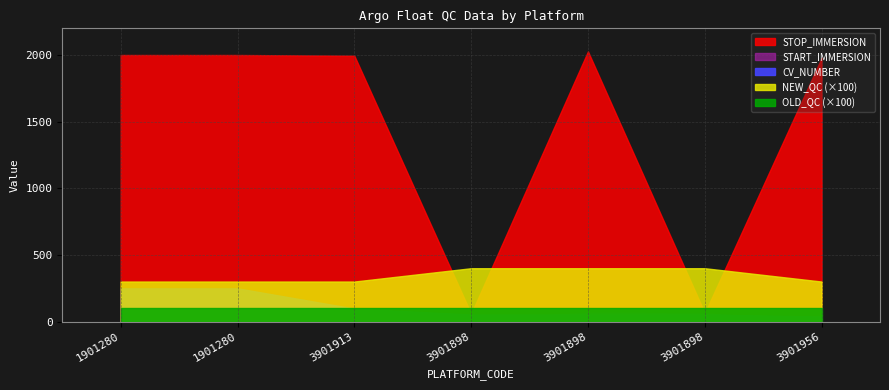

At which label does STOP_IMMERSION reach its peak?

3901898